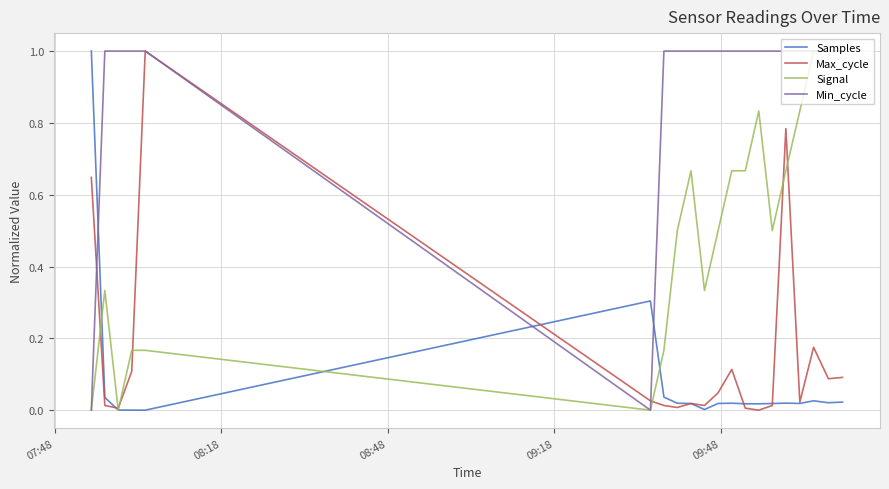

How many times do Samples and Min_cycle cross each other?

3